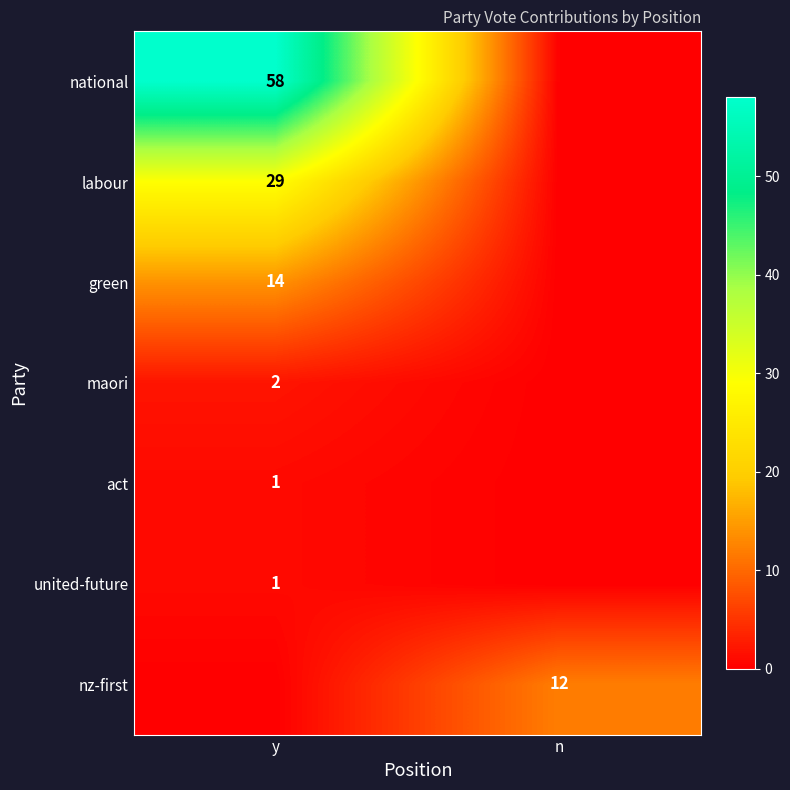

At which category does the chart reach its minimum across all series?

n